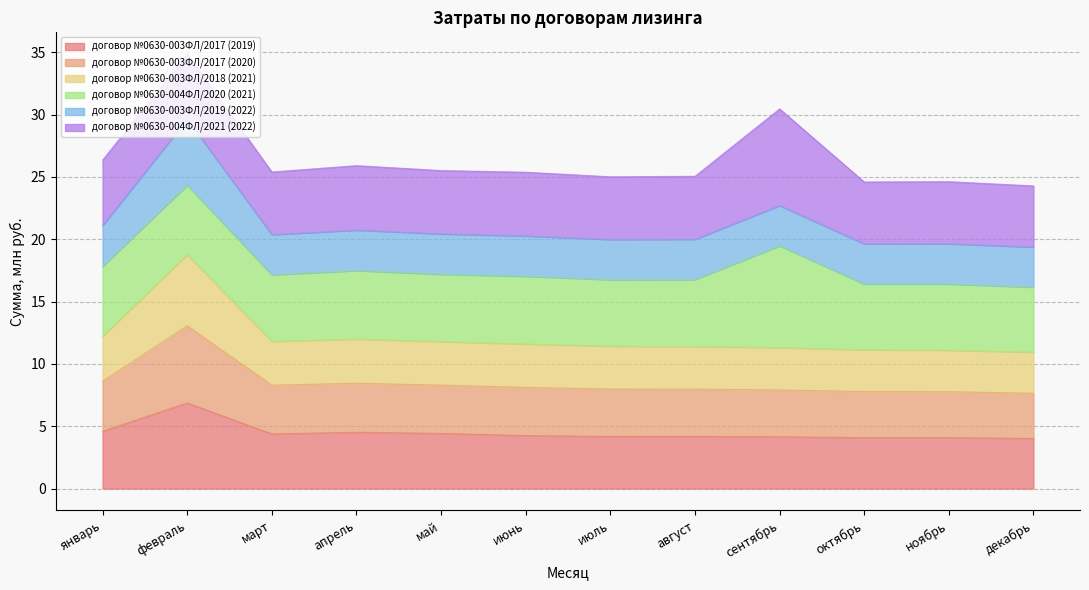

What is the minimum value for договор №0630-003ФЛ/2017 (2019)?

4.0